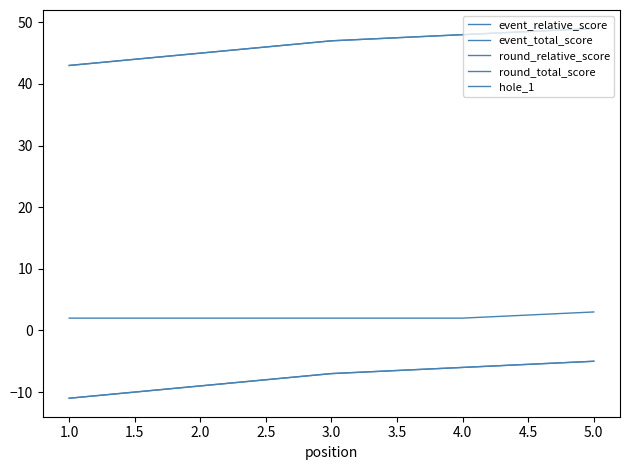

What is the maximum value for hole_1?

3